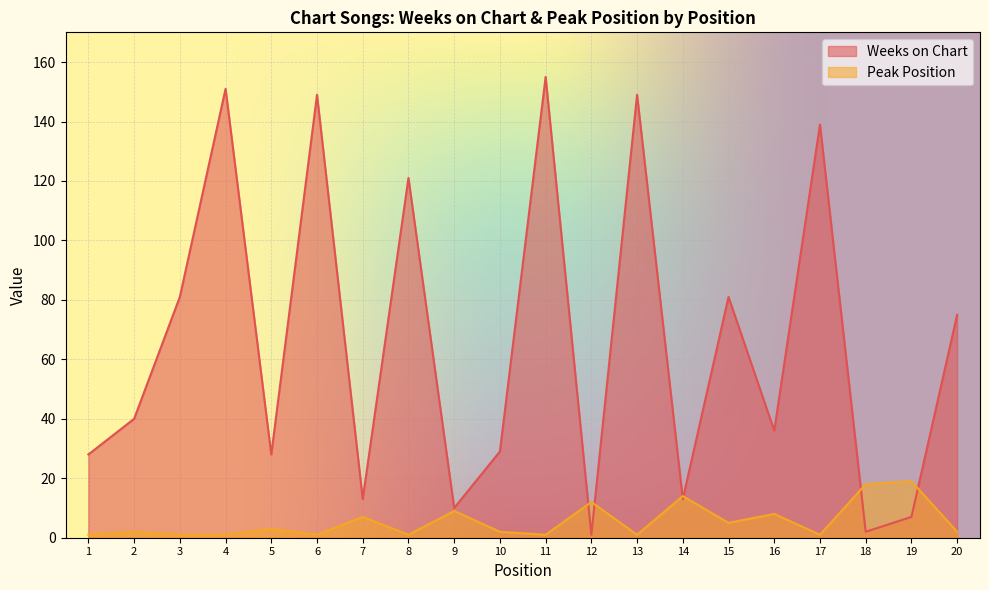

What is the value of the Peak Position point at the 6th from the left?

1